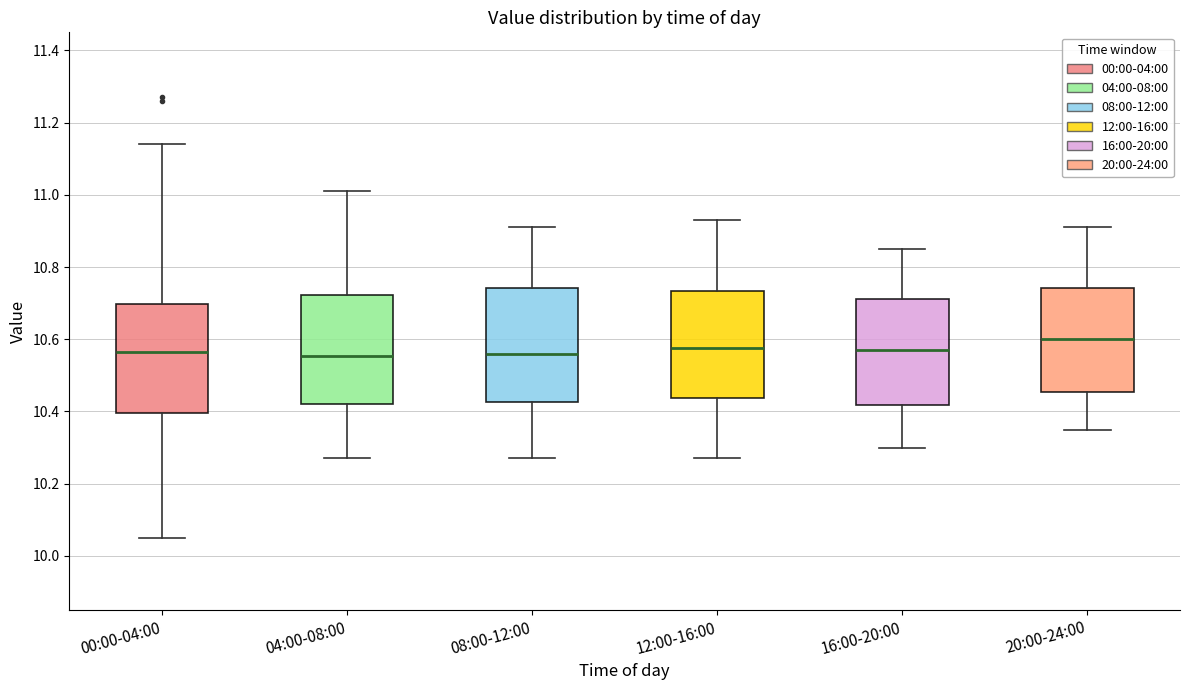

Which box's median line is the highest?

20:00-24:00